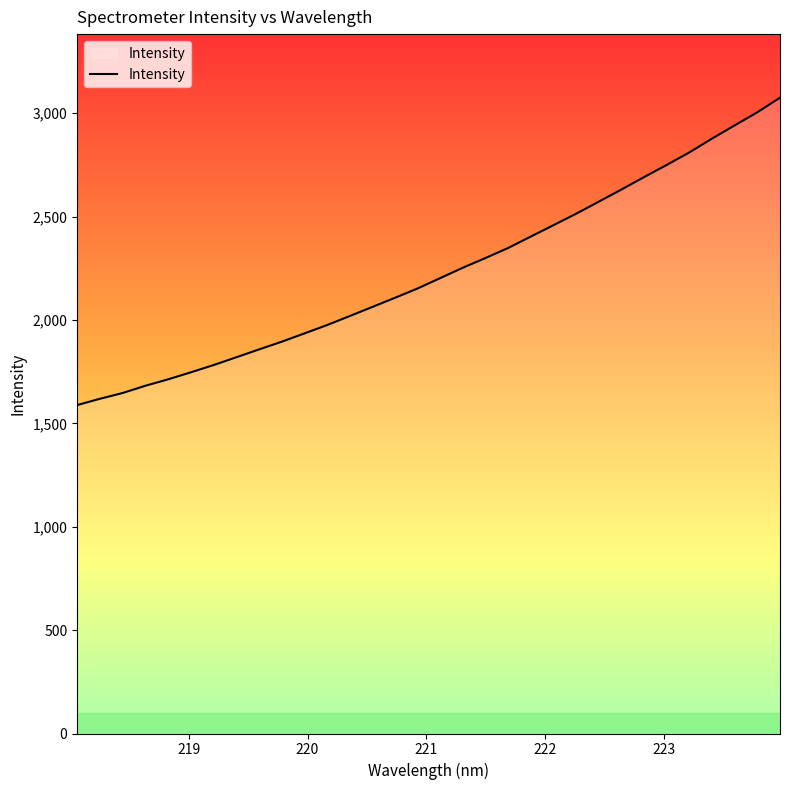

What is the minimum value shown in the chart?

1588.4